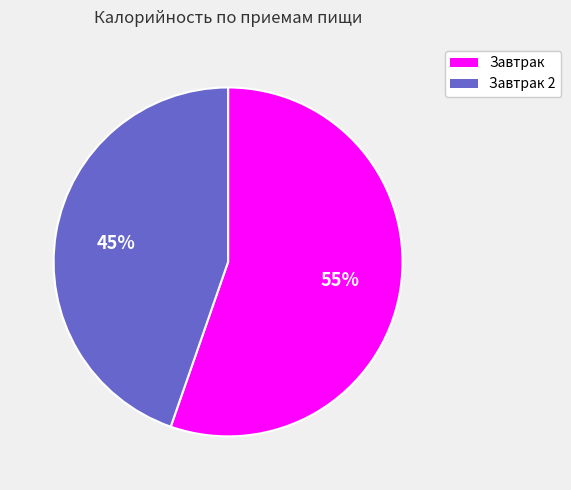

Between Завтрак 2 and Завтрак, which is larger?

Завтрак